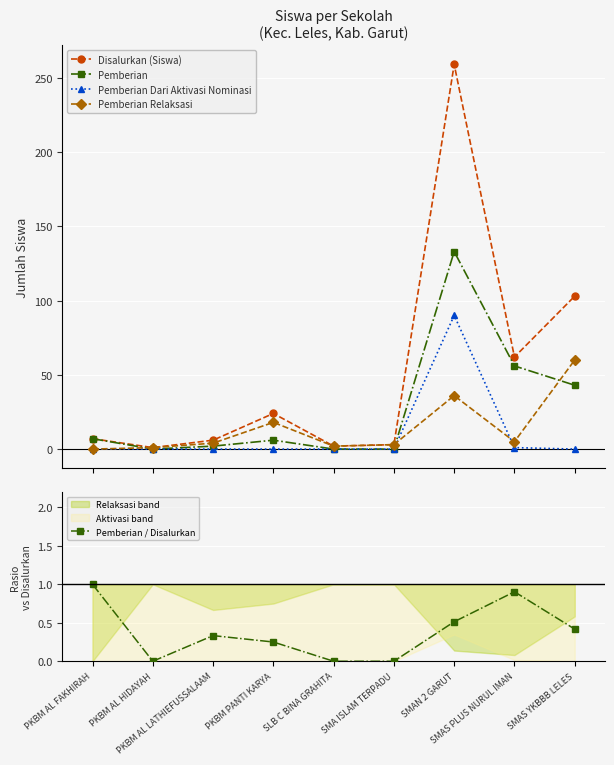

Reading right to left, what are all the values shown in this chart?

Disalurkan (Siswa): 103.0	62.0	259.0	3.0	2.0	24.0	6.0	1.0	7.0
Pemberian: 43.0	56.0	133.0	0.0	0.0	6.0	2.0	0.0	7.0
Pemberian Dari Aktivasi Nominasi: 0.0	1.0	90.0	0.0	0.0	0.0	0.0	0.0	0.0
Pemberian Relaksasi: 60.0	5.0	36.0	3.0	2.0	18.0	4.0	1.0	0.0
Pemberian / Disalurkan: 0.4	0.9	0.5	0.0	0.0	0.2	0.3	0.0	1.0